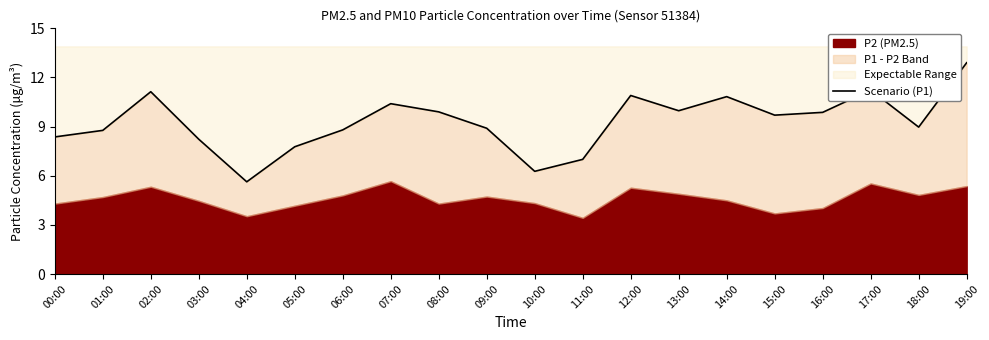

Rank the categories by value from lowest to highest.

04:00, 10:00, 11:00, 05:00, 03:00, 00:00, 01:00, 06:00, 09:00, 18:00, 15:00, 16:00, 08:00, 13:00, 07:00, 14:00, 12:00, 02:00, 17:00, 19:00